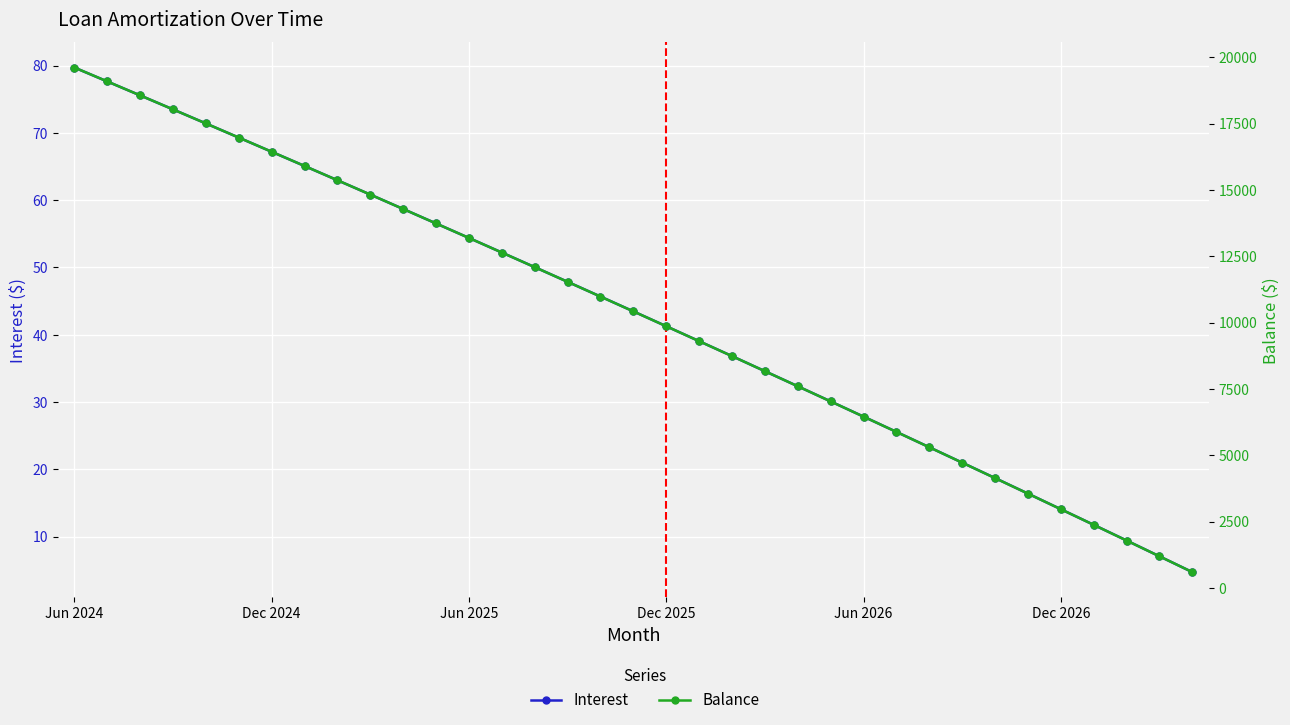

Which has a higher value, 24 or 19?

19